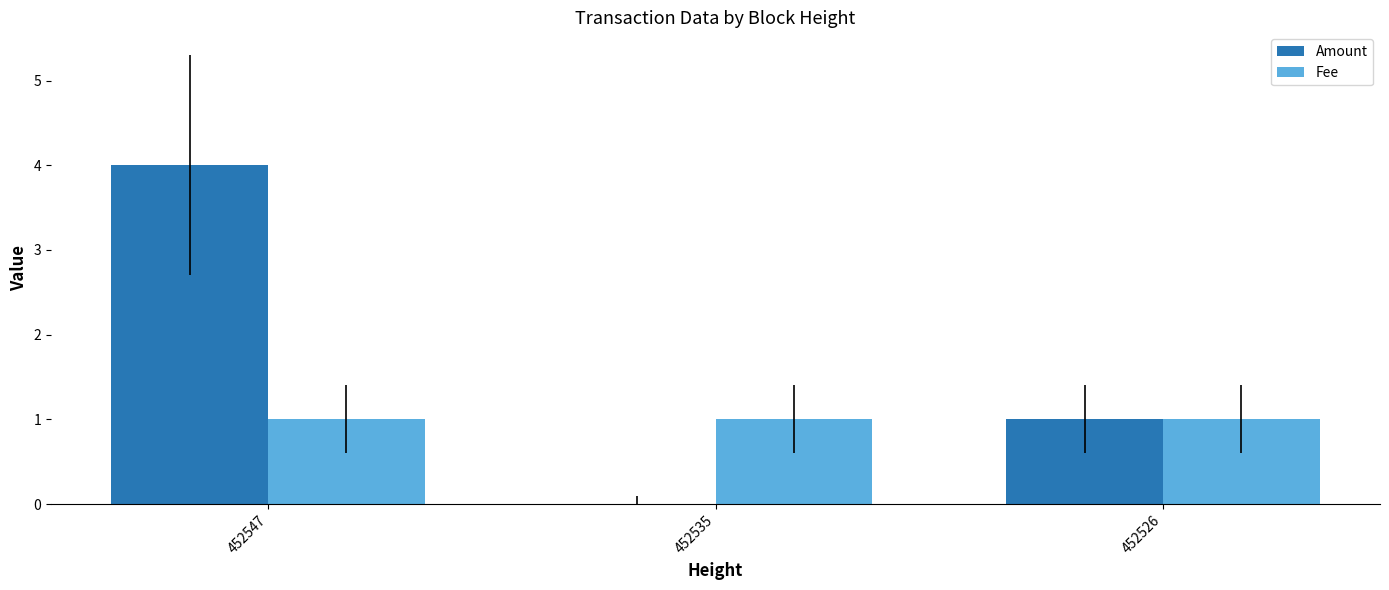

At which category is the sum across all series the highest?

452547